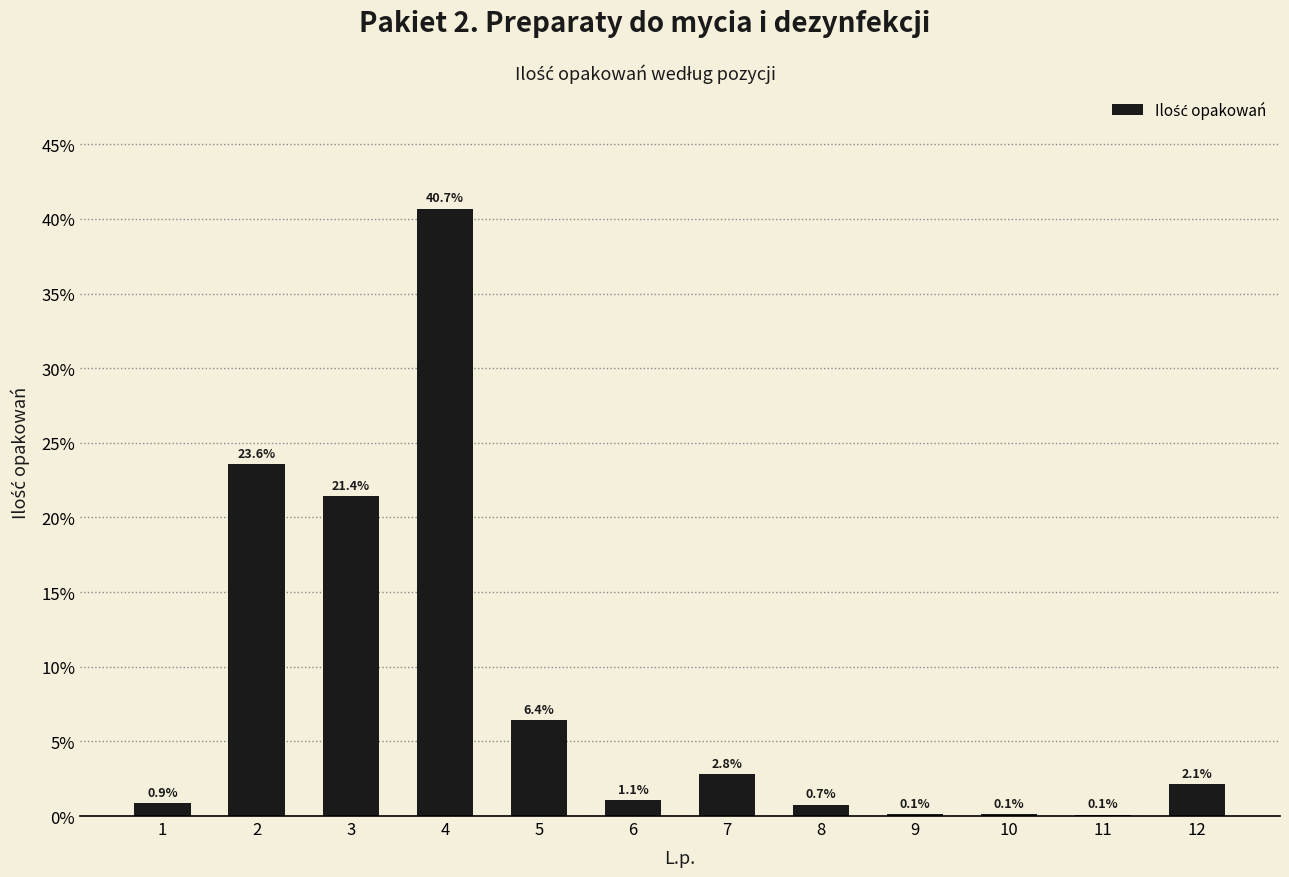

Reading left to right, list all the values displayed in this chart.

1=0.9	2=23.6	3=21.4	4=40.7	5=6.4	6=1.1	7=2.8	8=0.7	9=0.1	10=0.1	11=0.1	12=2.1